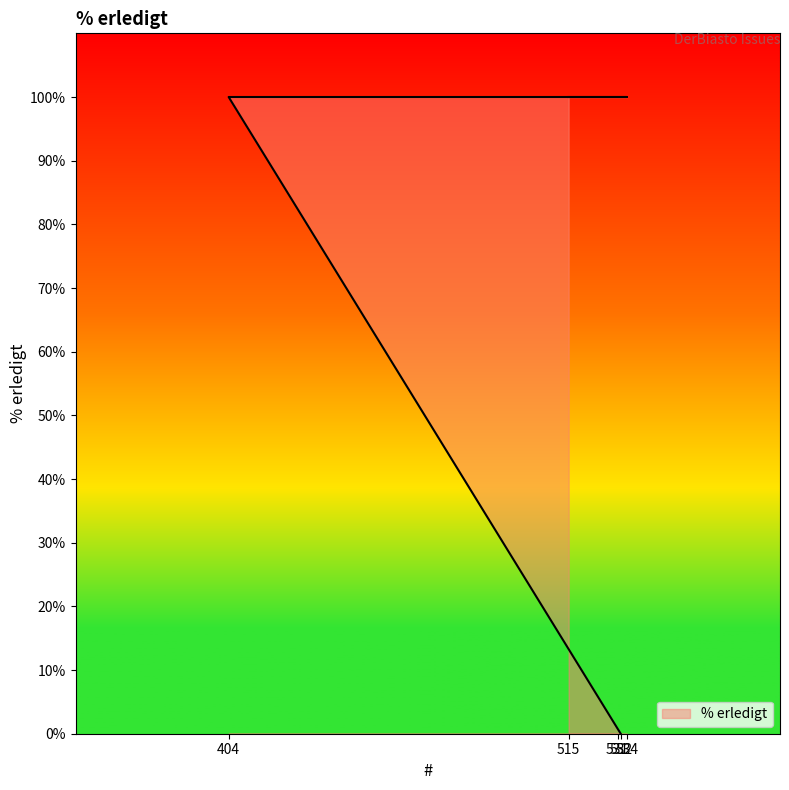

The value at 534 is 148. True or false?

False